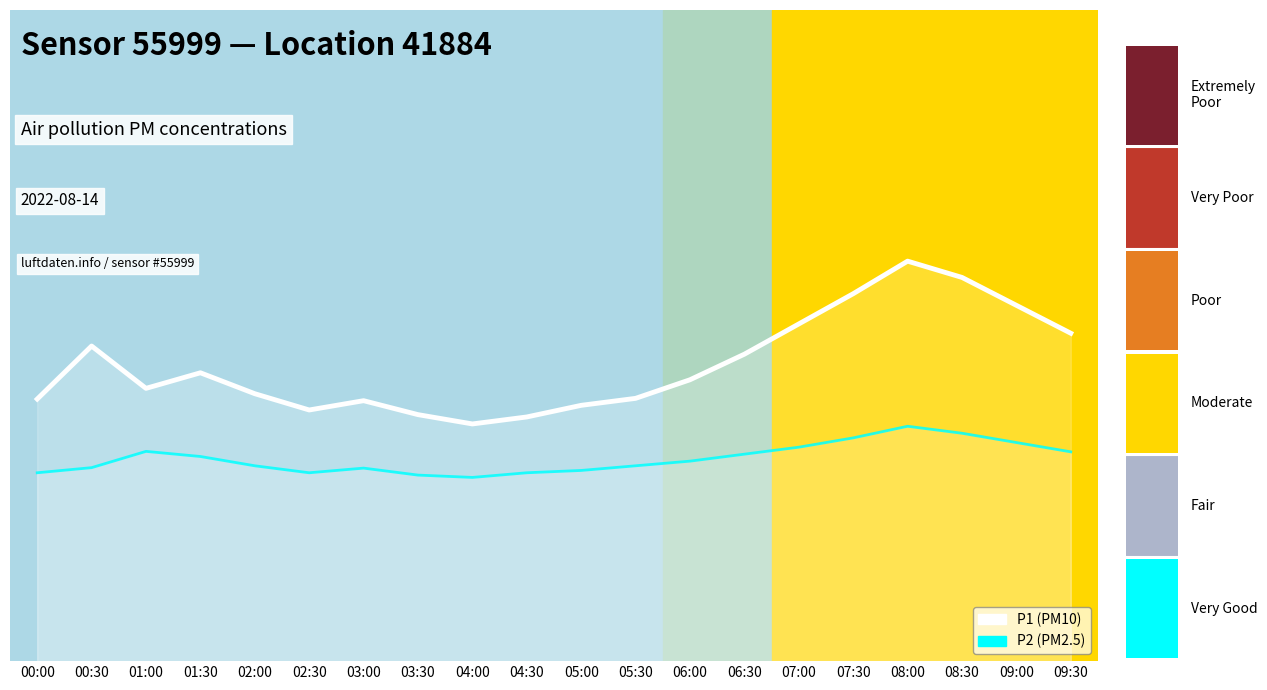

At which category is the sum across all series the highest?

08:00